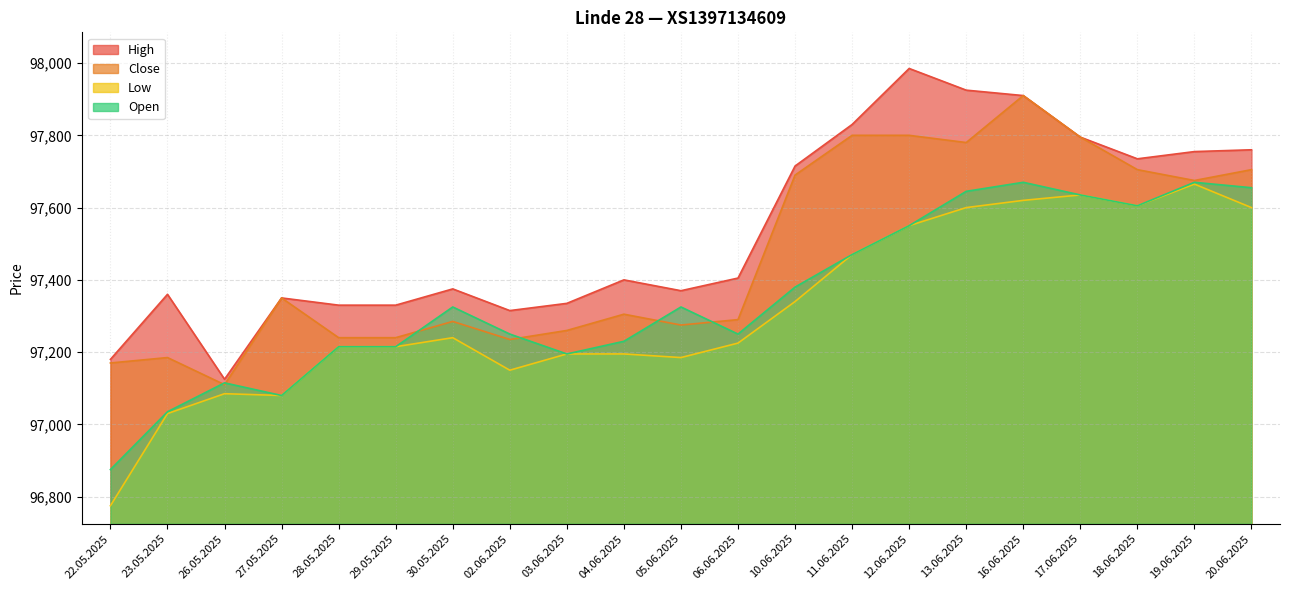

True or false: Low has a value of 97620 at 16.06.2025.

True